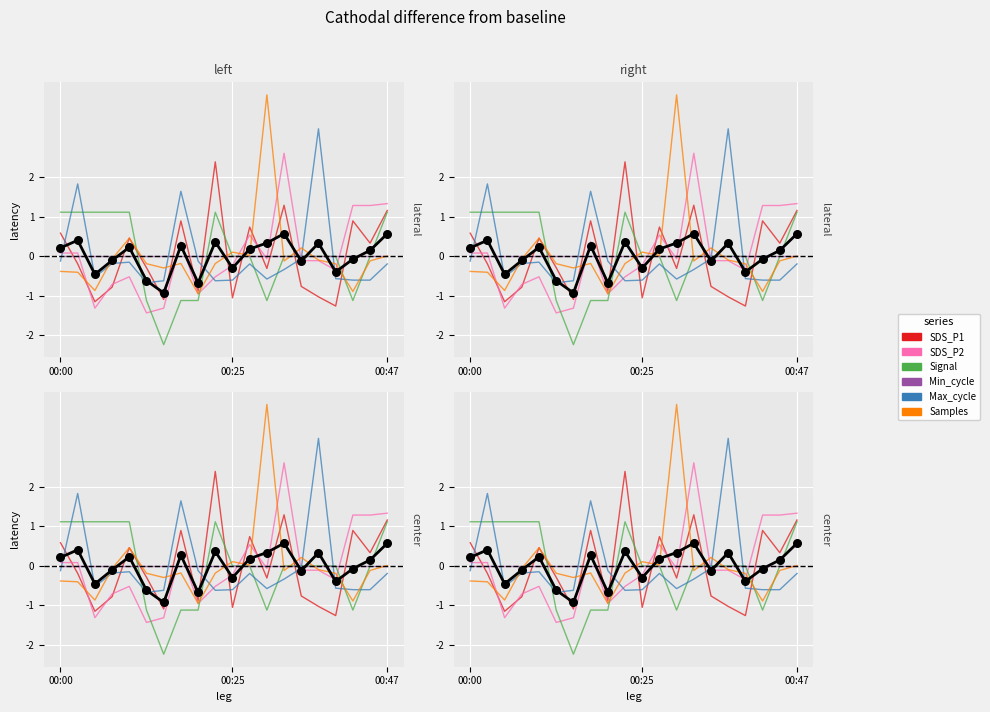

Which series has the largest total across all categories?

Samples